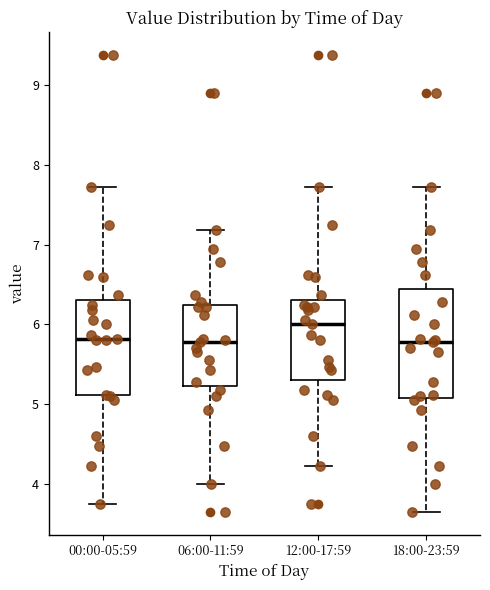

Which box's median line is the highest?

12:00-17:59